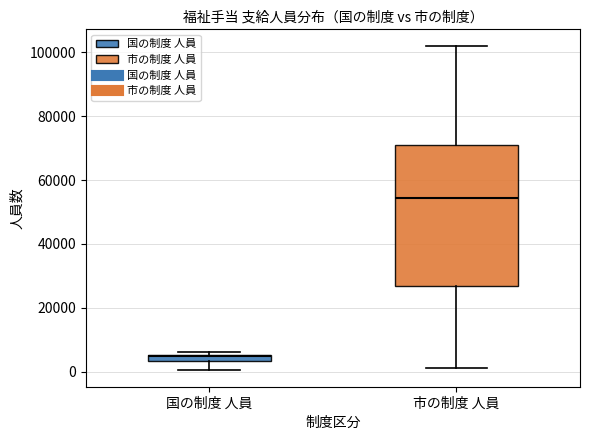

Comparing the boxes themselves (not the whiskers), which one is the tallest?

市の制度 人員